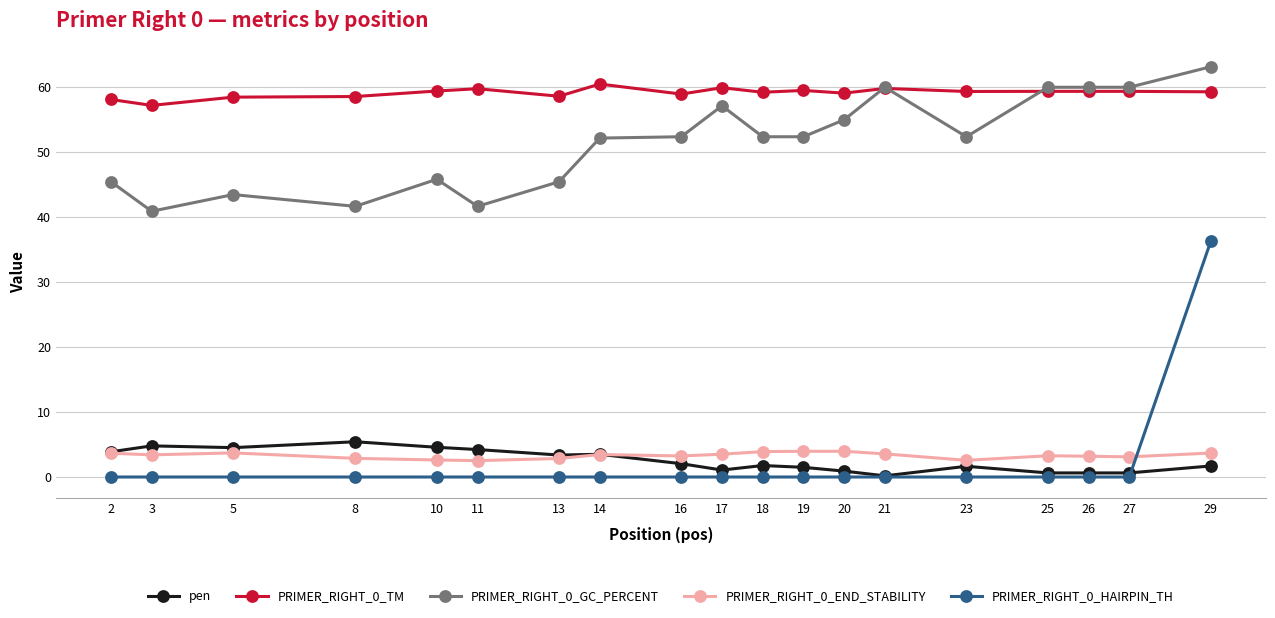

What is the highest value of the PRIMER_RIGHT_0_GC_PERCENT series?

63.2